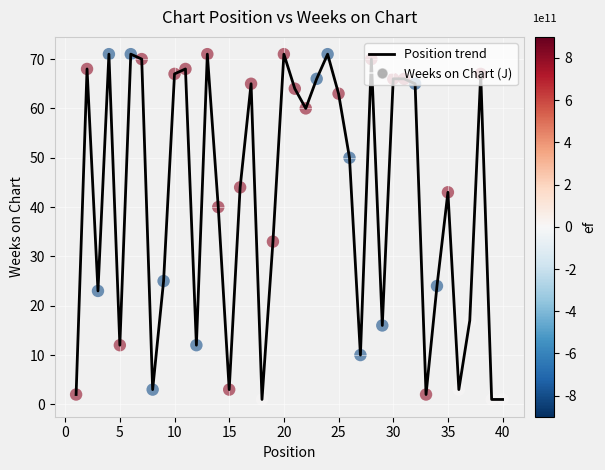

What is the difference between the maximum and minimum values?

70